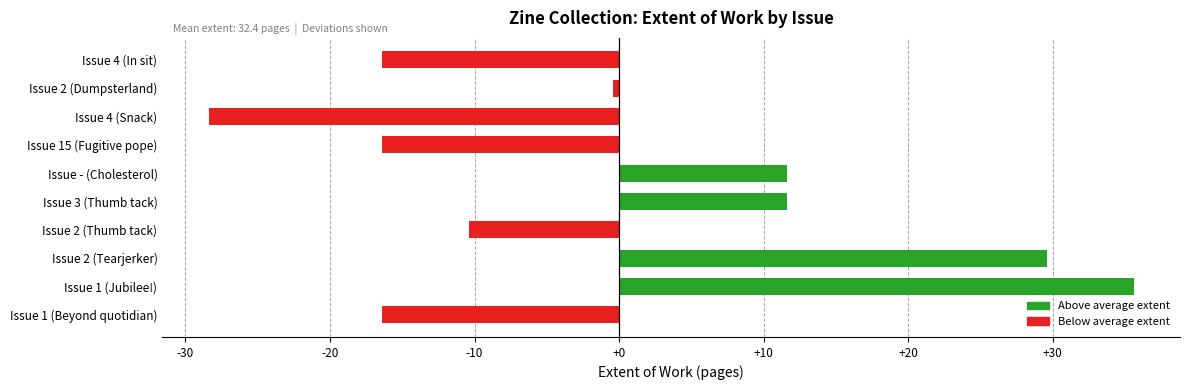

The value at Issue 2 (Thumb tack) is -7.1. True or false?

False